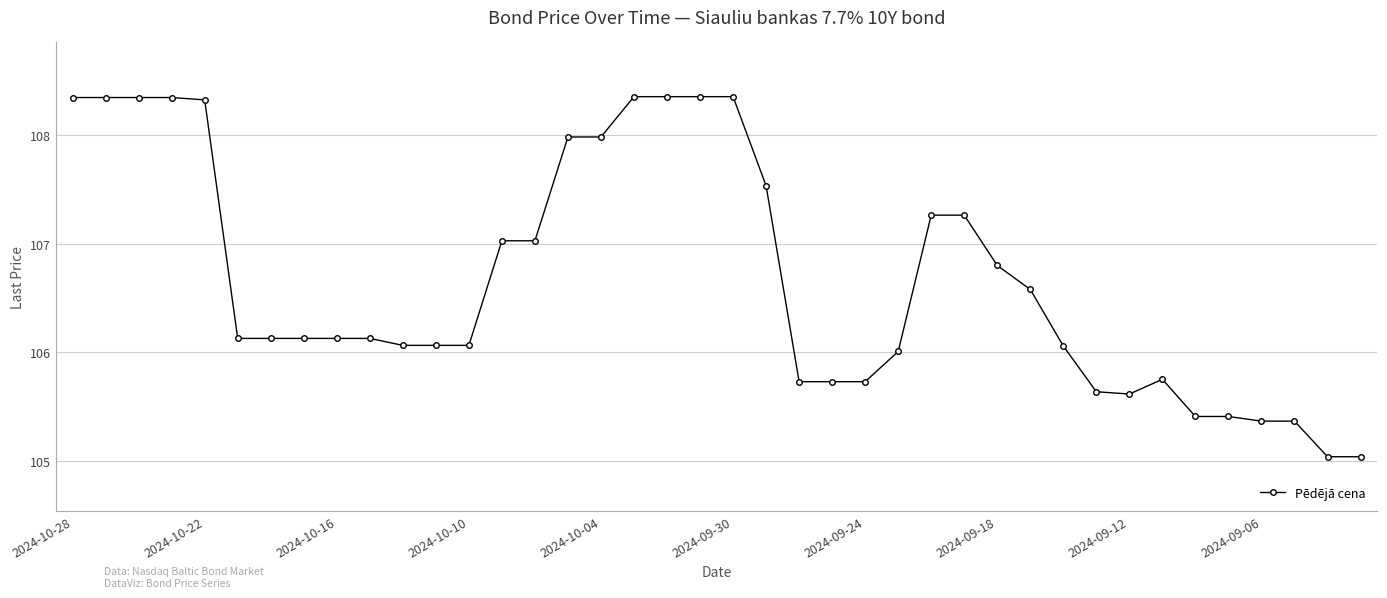

What is the average value?

106.7